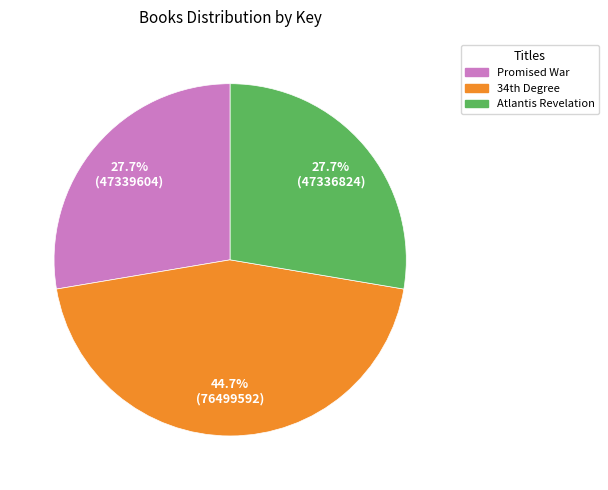

What portion of the pie excludes Atlantis Revelation?

72.3%